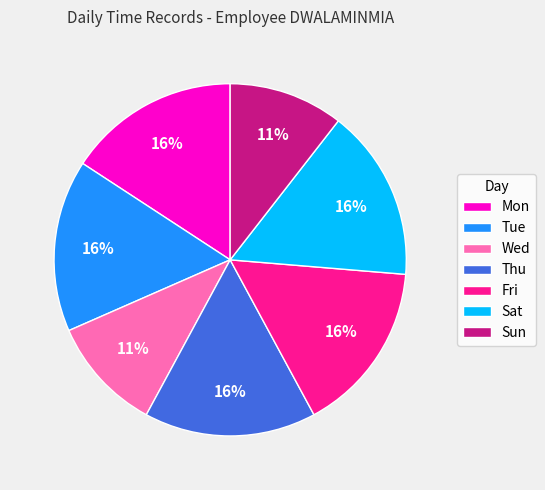

True or false: Tue accounts for 16% of the total.

True